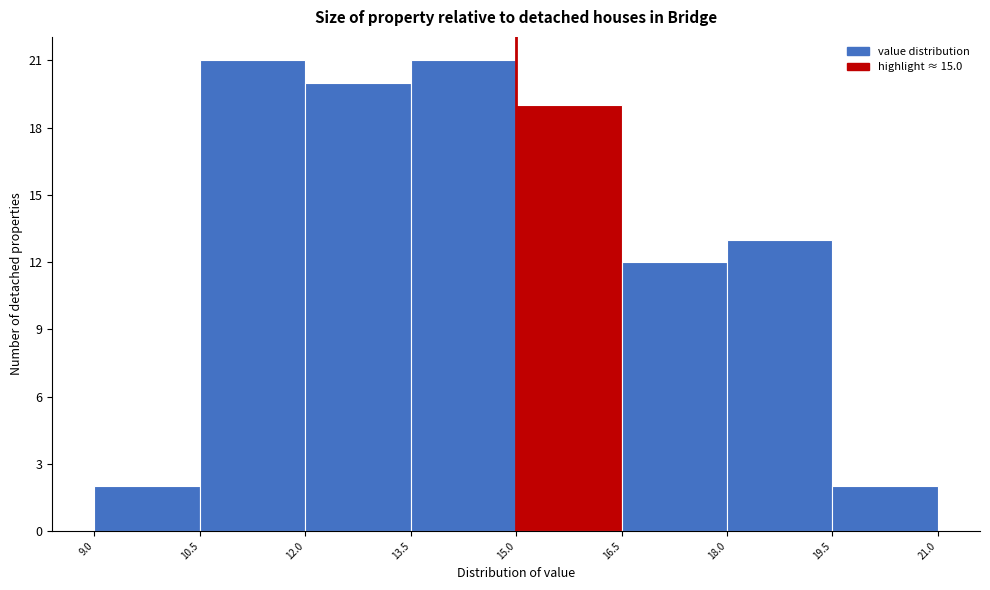

How tall is the bar that spans 15.0 to 16.5 on the x-axis? The values are not printed on the chart, so give them approximately, as read against the axis.

19